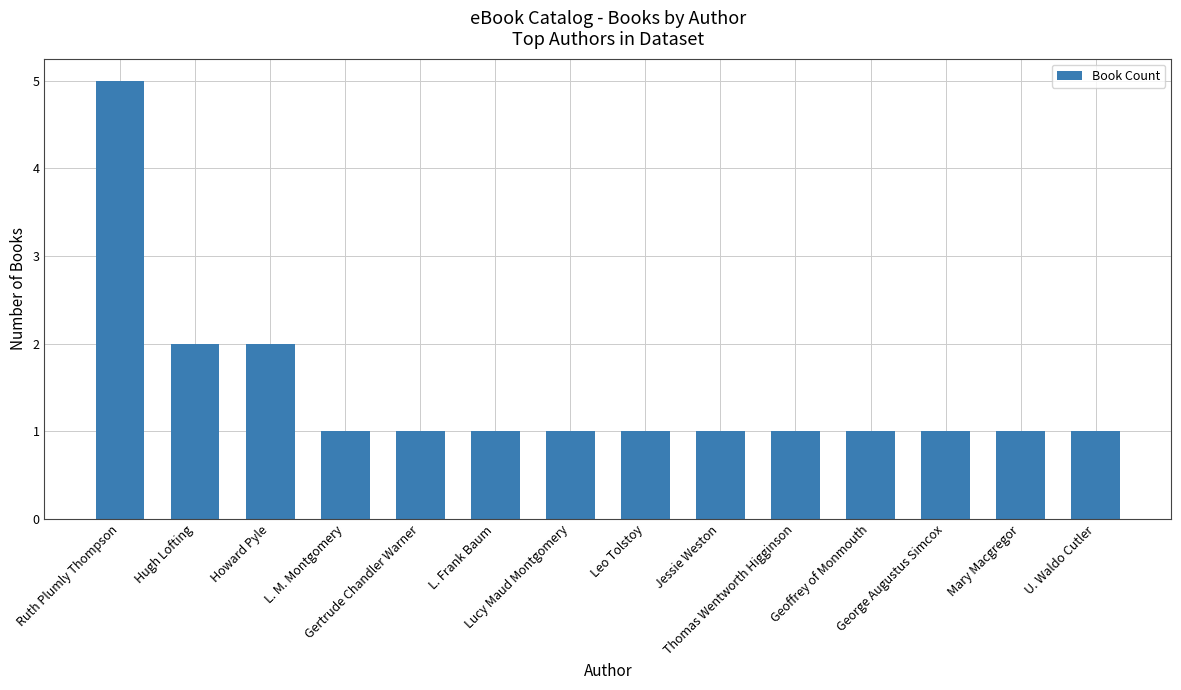

What is the value of the 8th bar from the left?

1